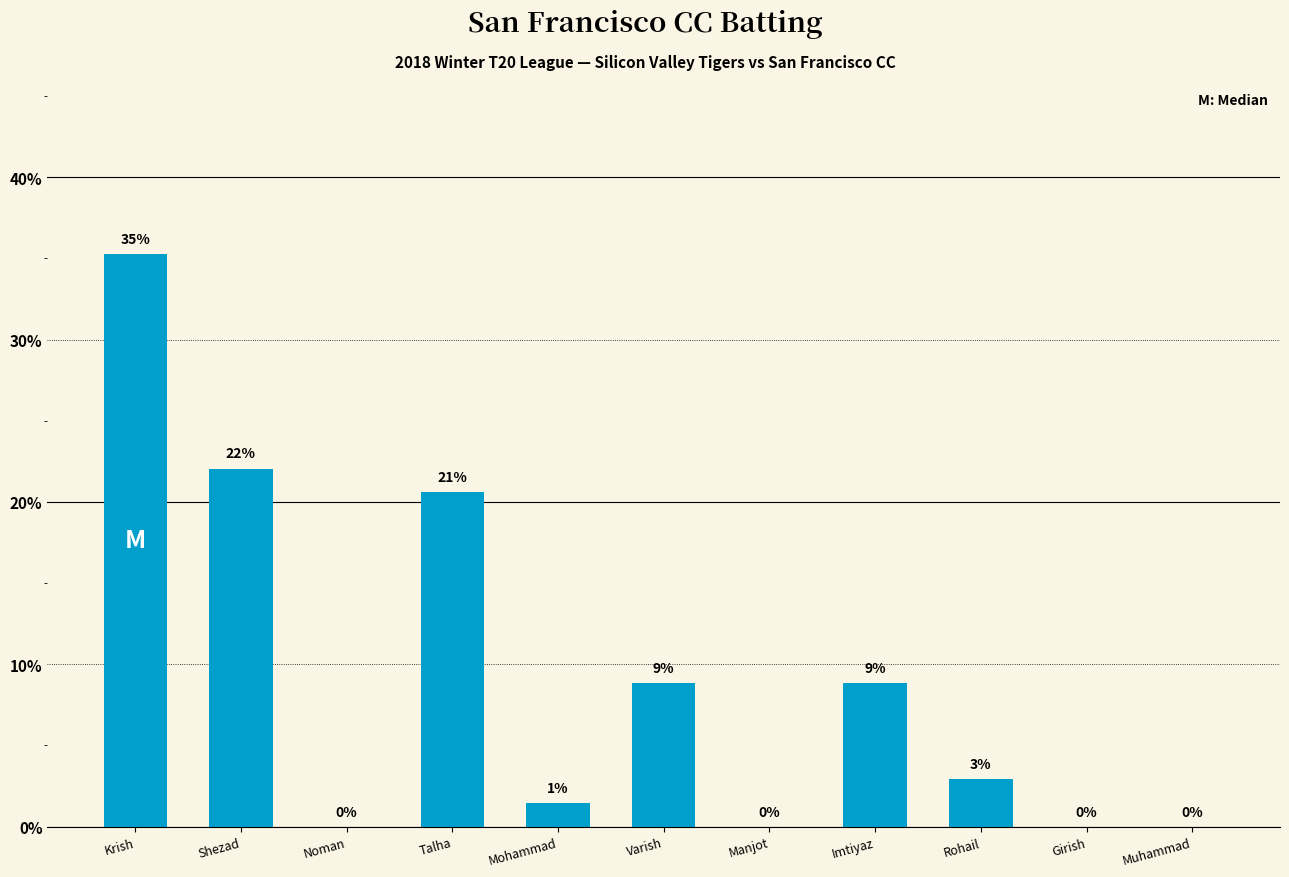

Are the bars horizontal?

No